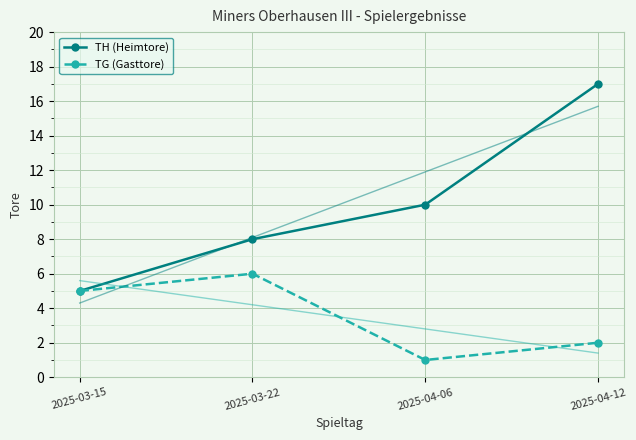

What is the label of the 4th point from the left?

2025-04-12